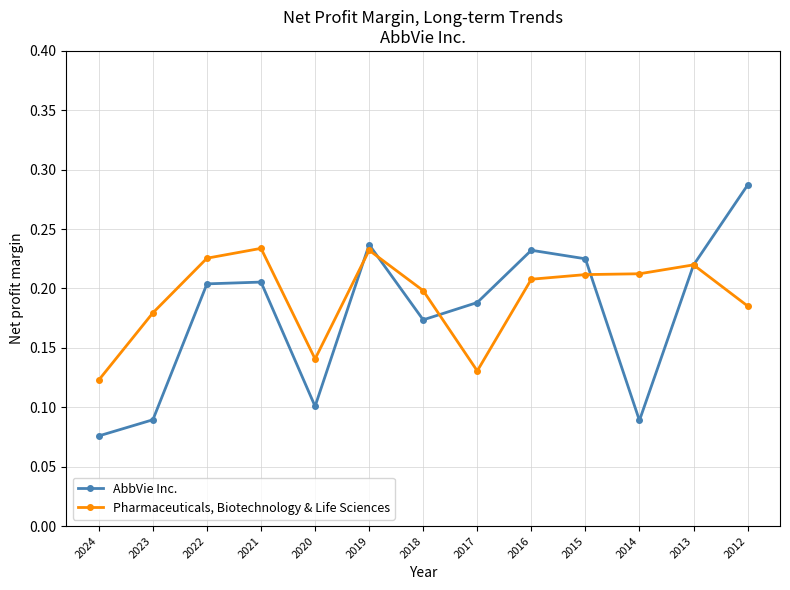

Where is AbbVie Inc. nearest to the value 0?

2024